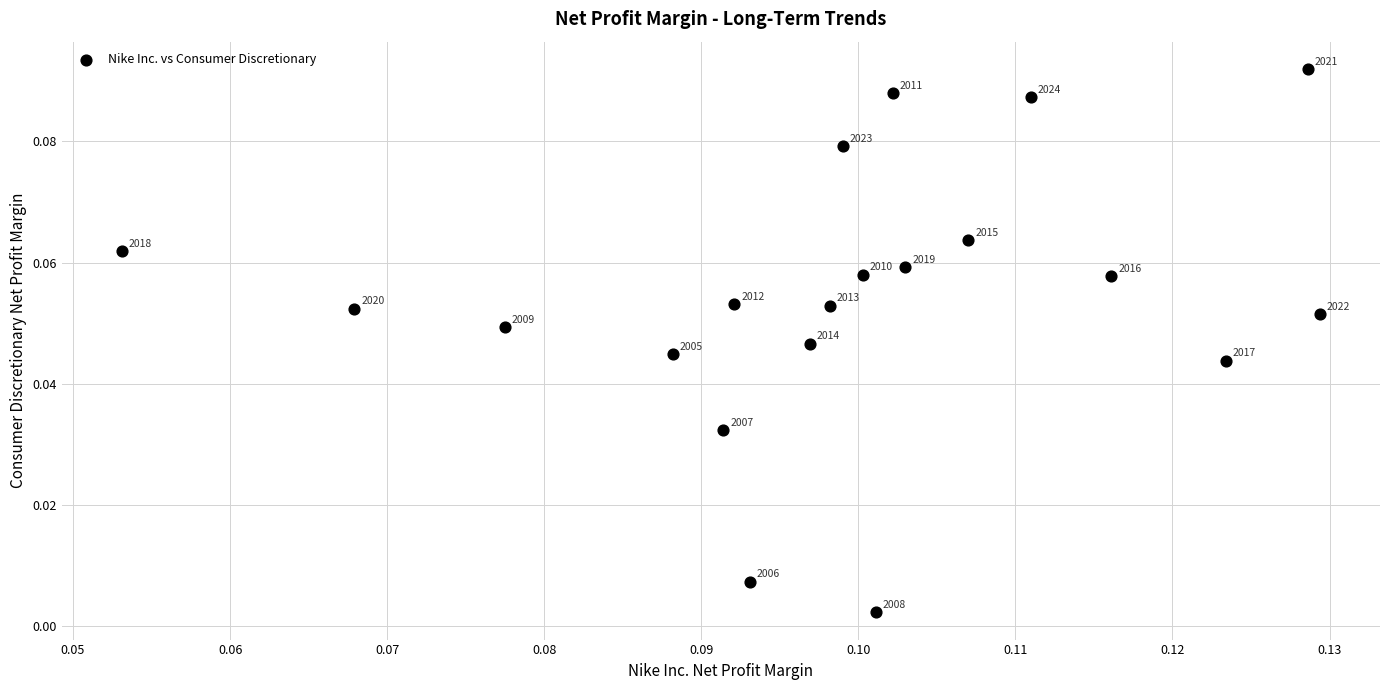

Count the number of points in this scatter plot.

20